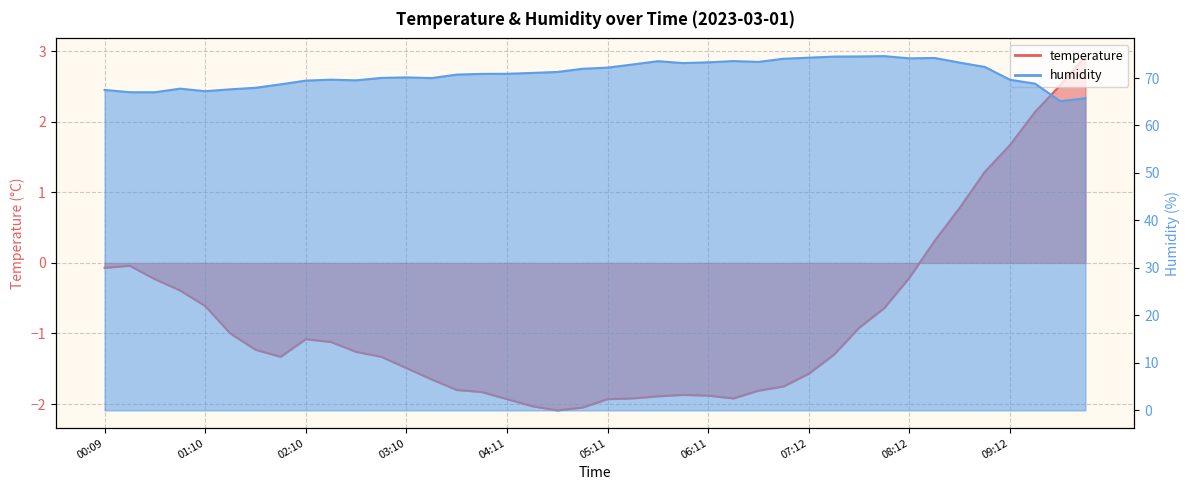

What is the difference between the second highest and minimum values in the humidity series?

9.4